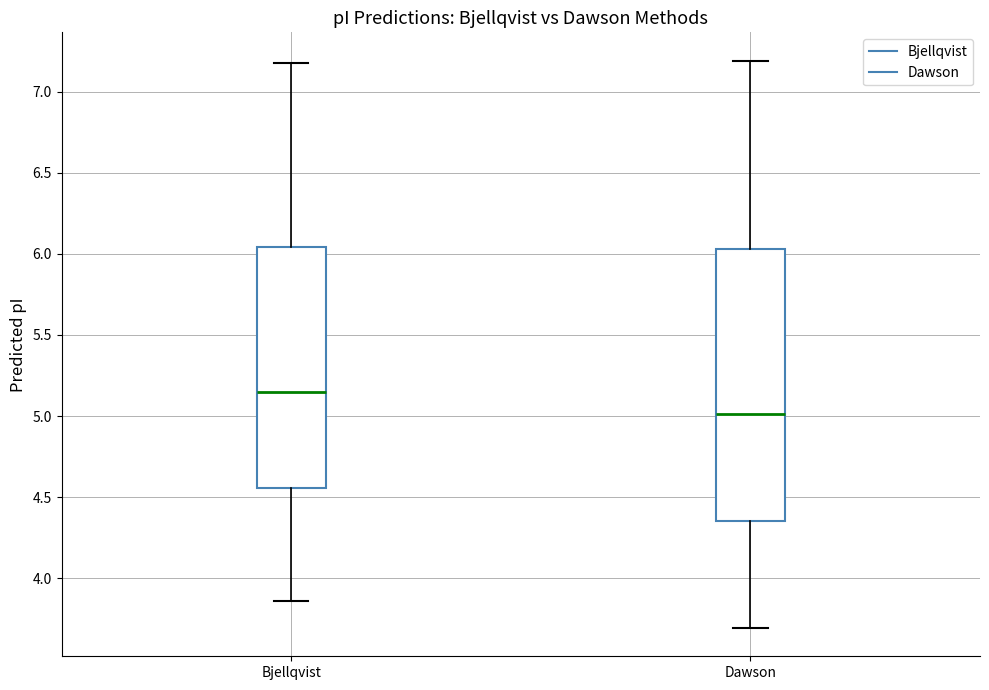

Which box has the highest median line?

Bjellqvist